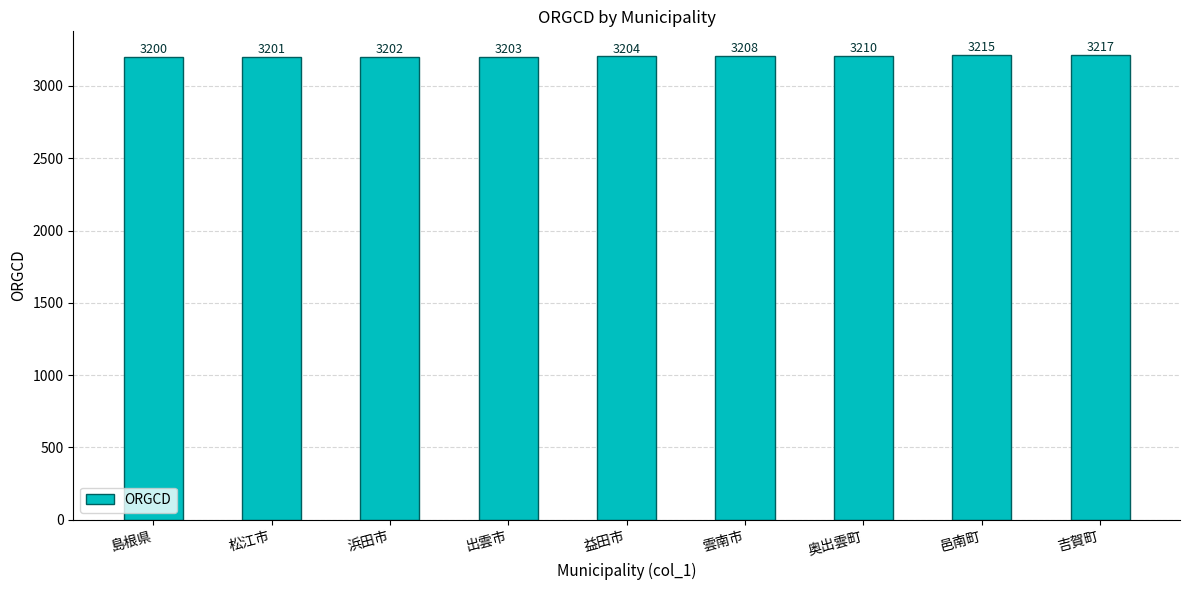

What is the change in value from 益田市 to 吉賀町?

+13